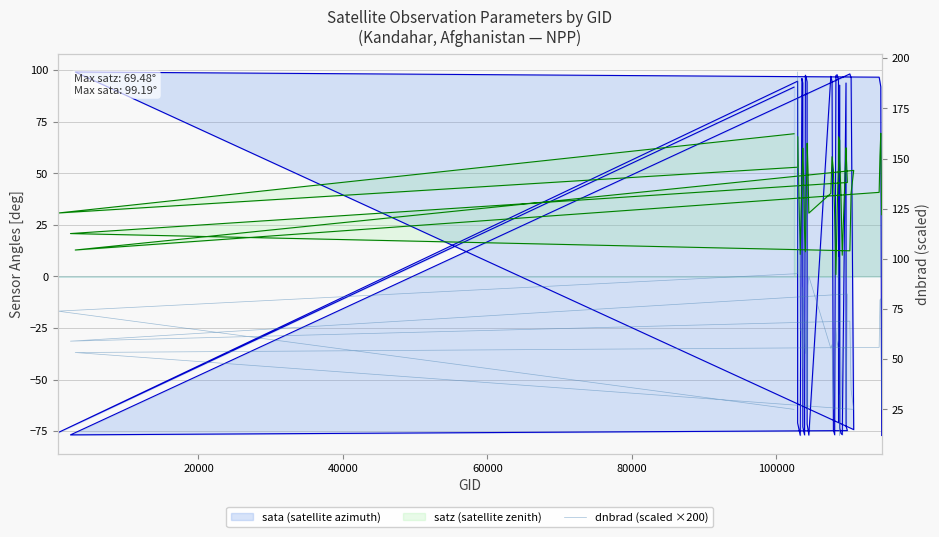

How many lines are shown in the chart?

3